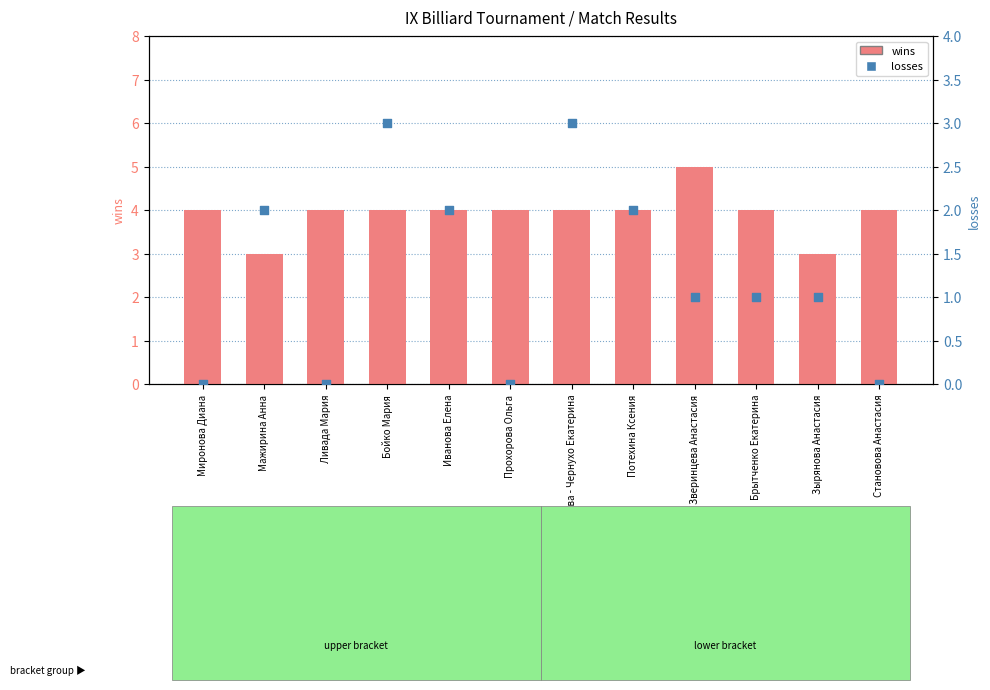

At how many categories does at least one series exceed 1?

12